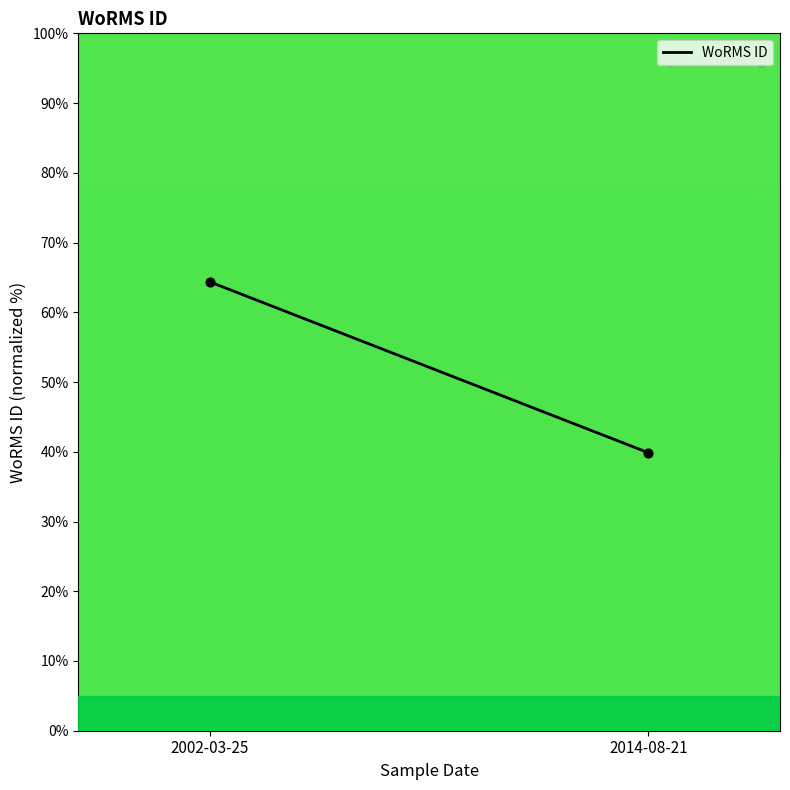

What is the range of Y values (max minus min)?

24.5